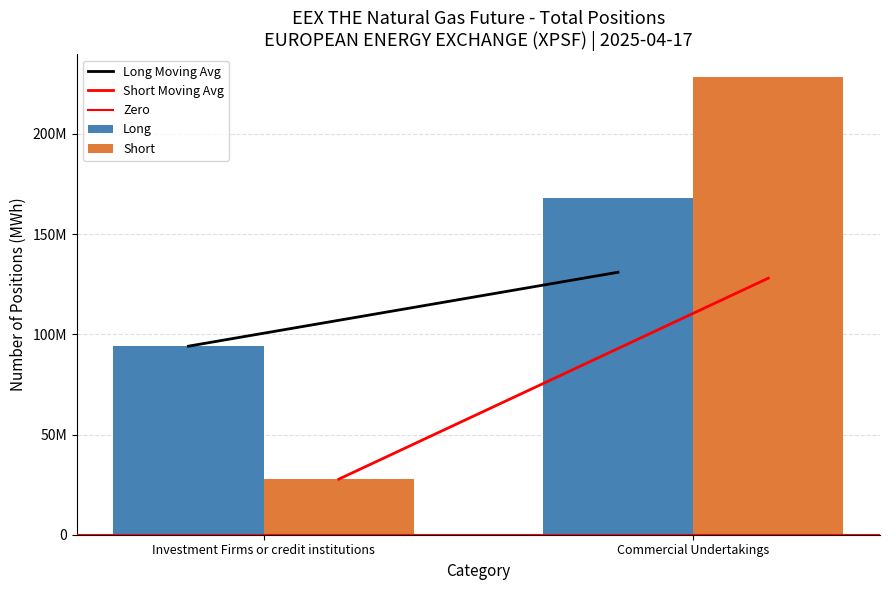

Reading left to right, transcribe all the data shown in this chart.

Long Moving Avg: 94097115	130989374
Short Moving Avg: 27732059	128026661
Zero: 0	0
Long: 94097115	167881633
Short: 27732059	228321264